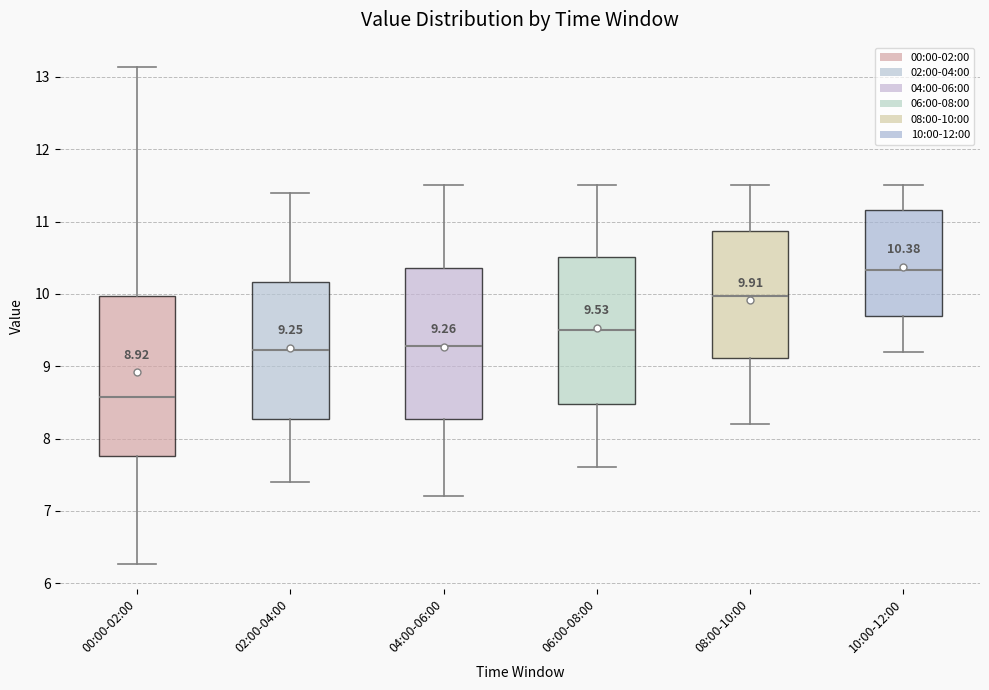

Which box has the highest median line?

10:00-12:00